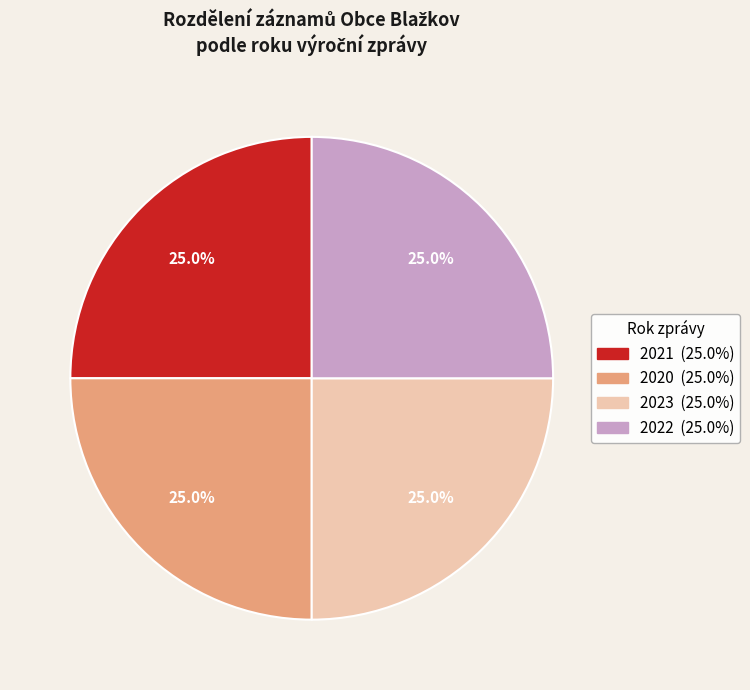

Is 2022 the majority of the pie?

No